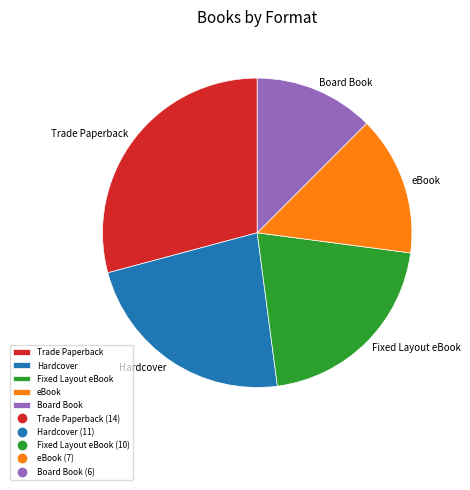

Combined, do Trade Paperback and eBook account for over 50%?

No